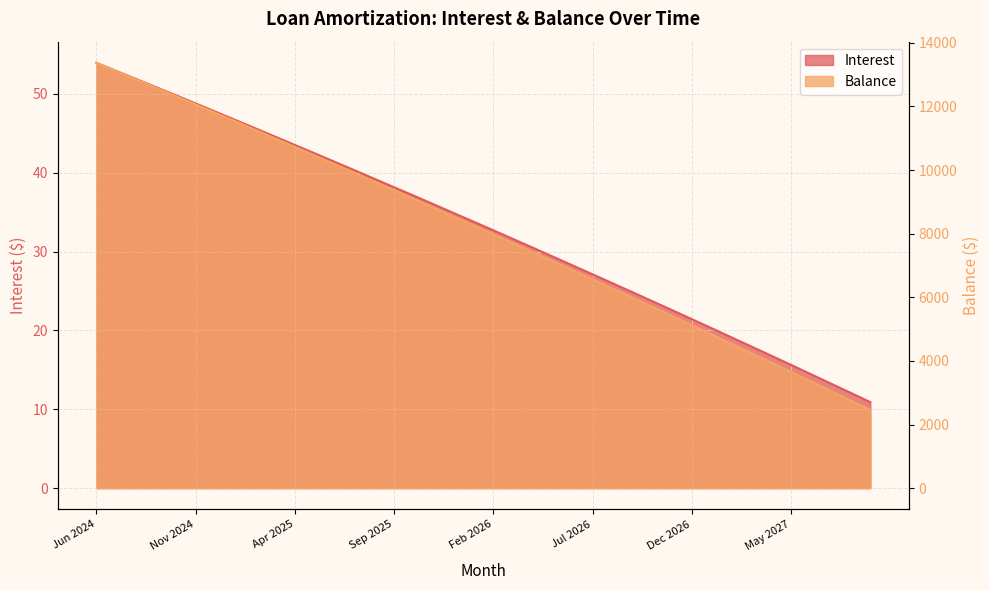

Reading right to left, transcribe all the data shown in this chart.

Interest: 10.9	12.1	13.3	14.5	15.6	16.8	18.0	19.1	20.3	21.4	22.6	23.7	24.9	26.0	27.1	28.2	29.4	30.5	31.6	32.7	33.8	34.9	36.0	37.1	38.2	39.2	40.3	41.4	42.5	43.5	44.6	45.6	46.7	47.8	48.8	49.8	50.9	51.9	52.9	53.9
Balance: 2456.0	2757.0	3057.0	3356.0	3654.0	3951.0	4246.0	4540.0	4833.0	5125.0	5416.0	5706.0	5995.0	6282.0	6568.0	6853.0	7137.0	7420.0	7702.0	7983.0	8263.0	8541.0	8818.0	9094.0	9369.0	9643.0	9916.0	10188.0	10459.0	10729.0	10998.0	11266.0	11533.0	11799.0	12064.0	12328.0	12590.0	12851.0	13111.0	13370.0